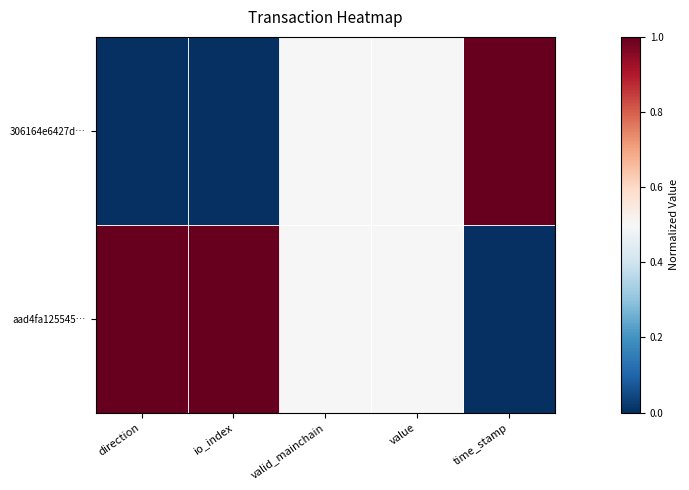

Between io_index and time_stamp, which is larger?

time_stamp